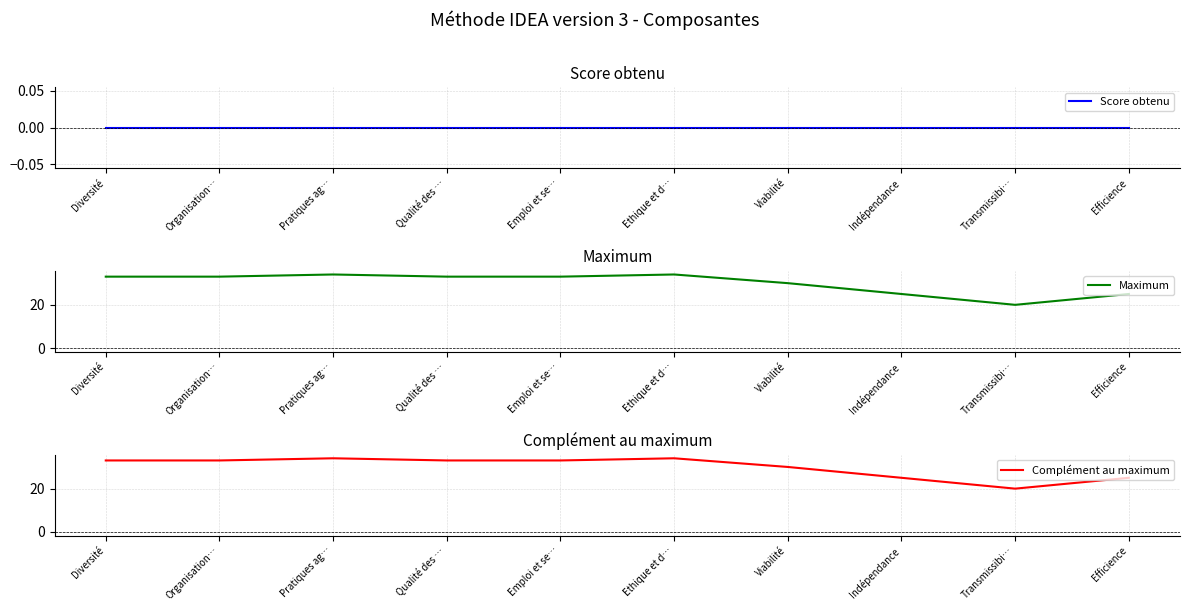

What is the sum of the Complément au maximum values at Organisation… and Qualité des …?

66